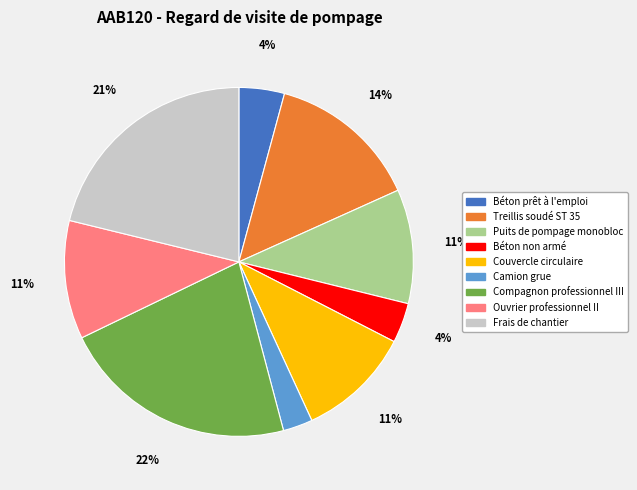

To the nearest percent, what is the difference between the largest and smallest slice percentages?

19%